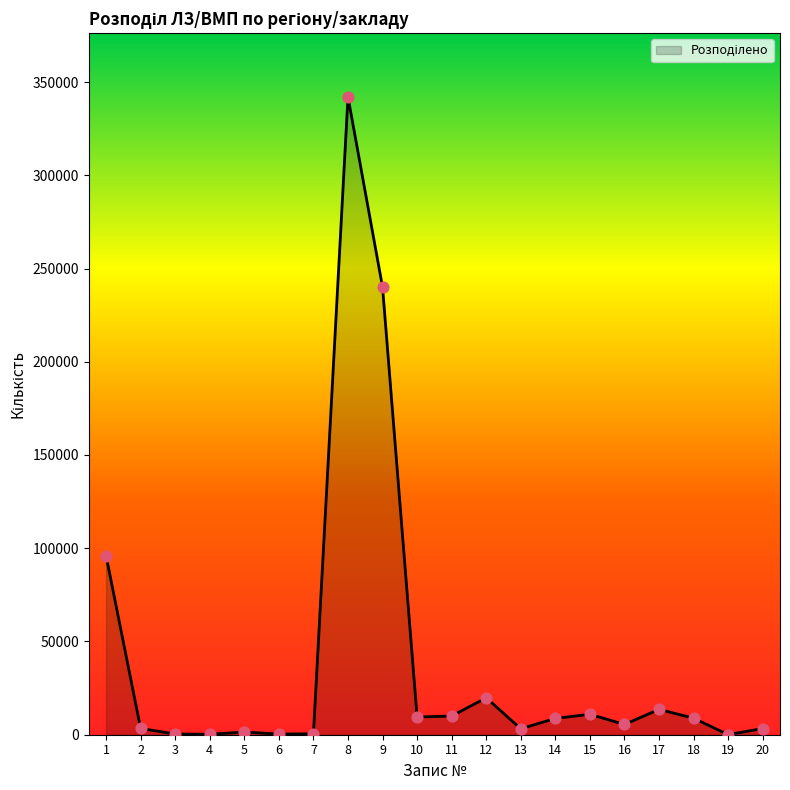

What is the change in value from 10 to 14?

-724